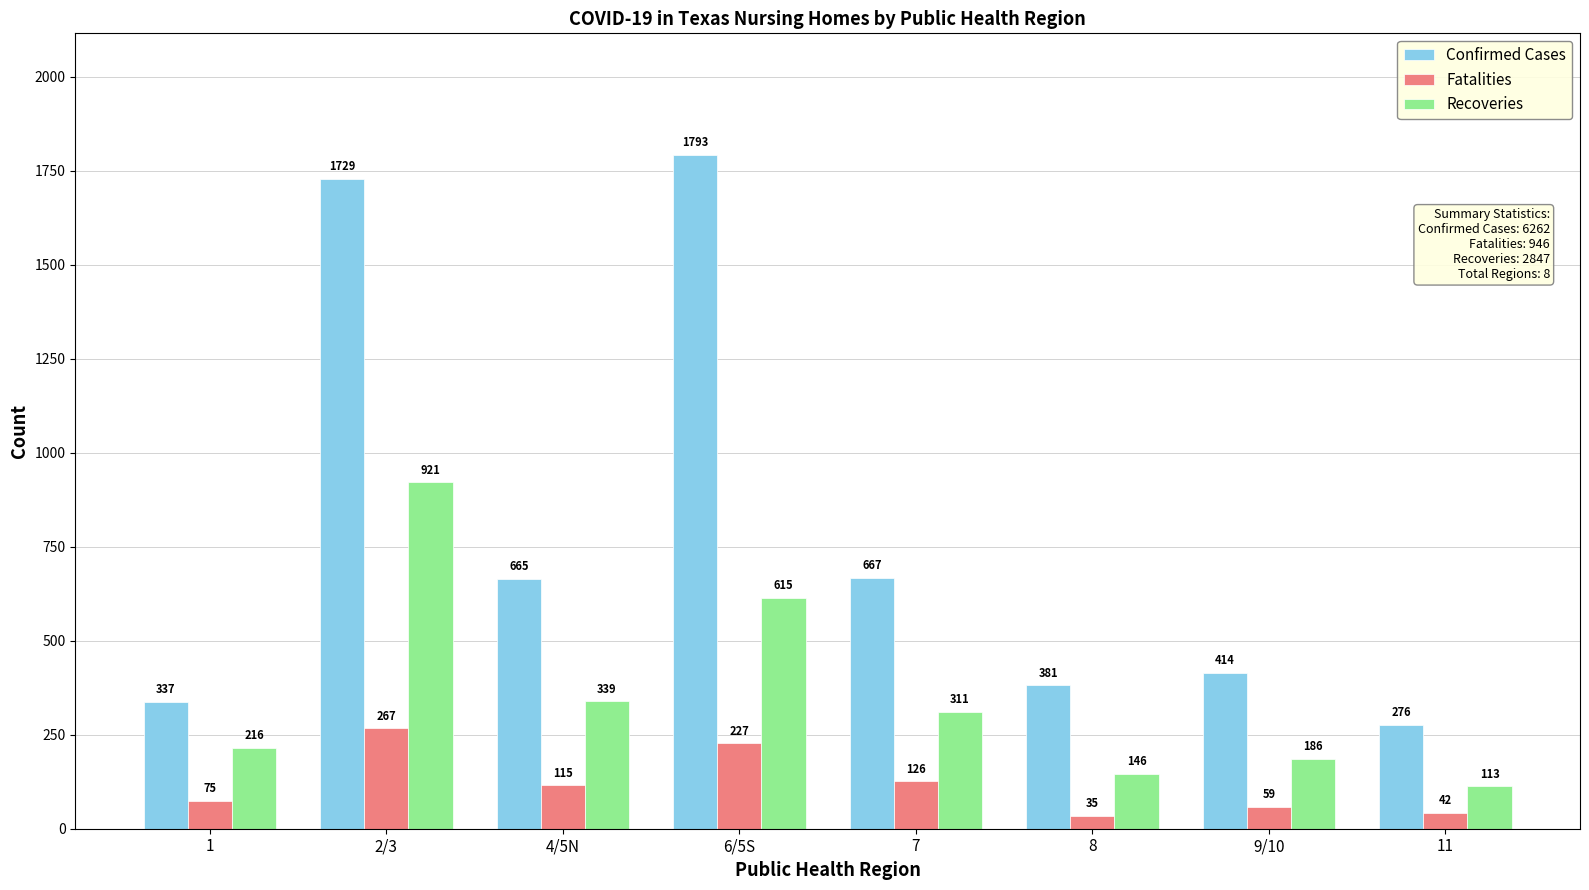

Where does the Recoveries series first go above 311?

2/3